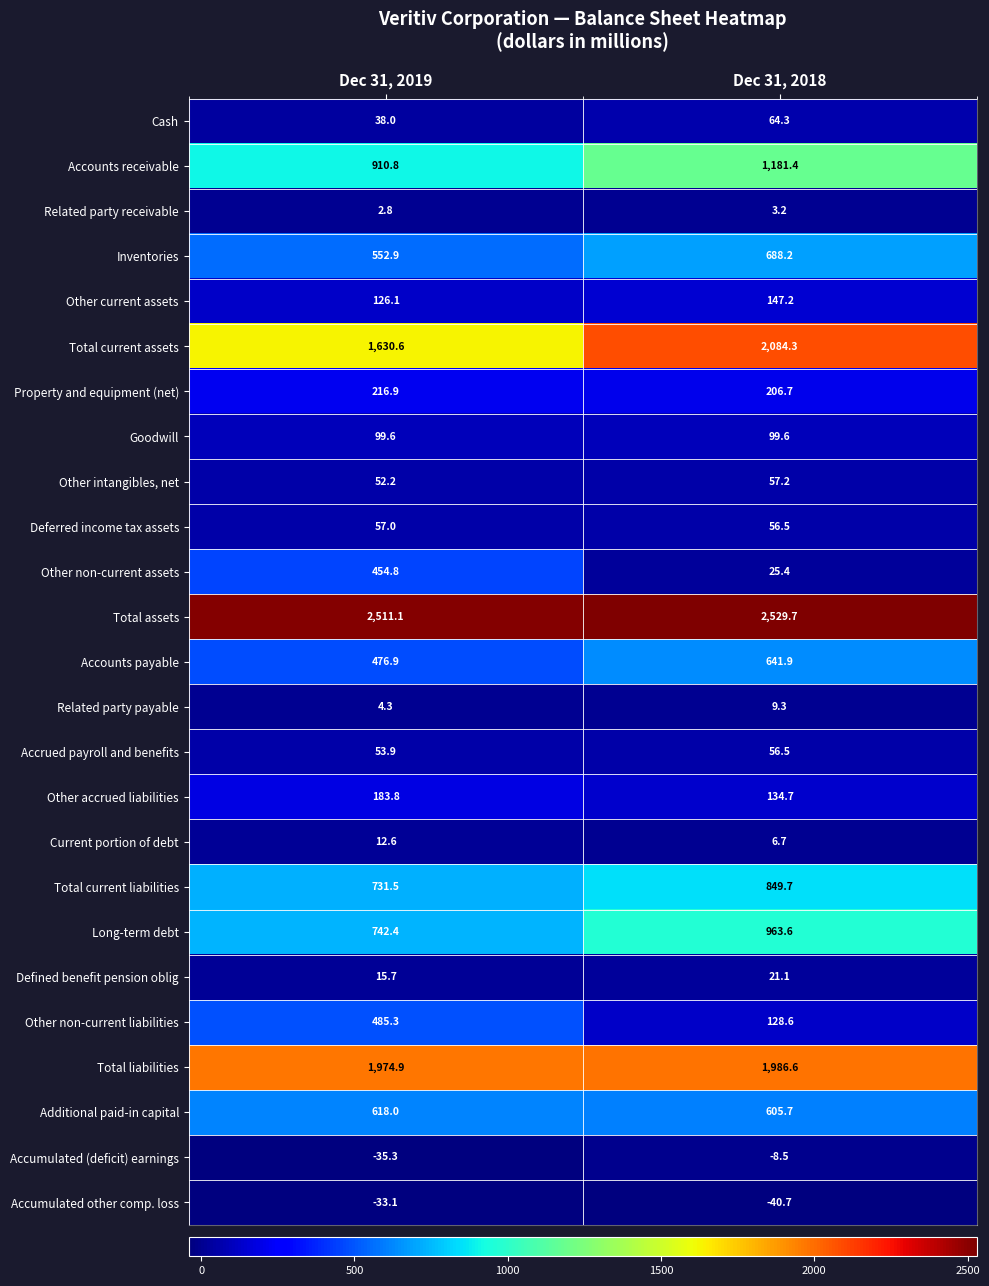

Which category has the lowest value in the Additional paid-in capital series?

Dec 31, 2018